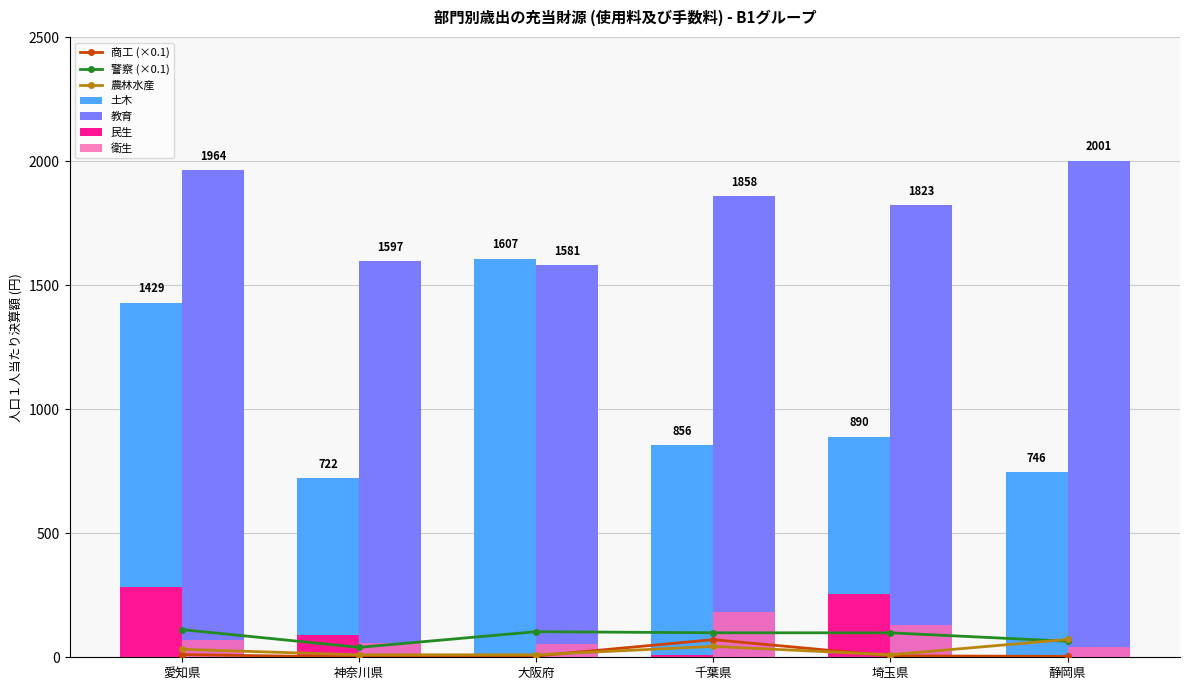

What is the approximate value of 教育 at 愛知県, to the nearest 50?

1950